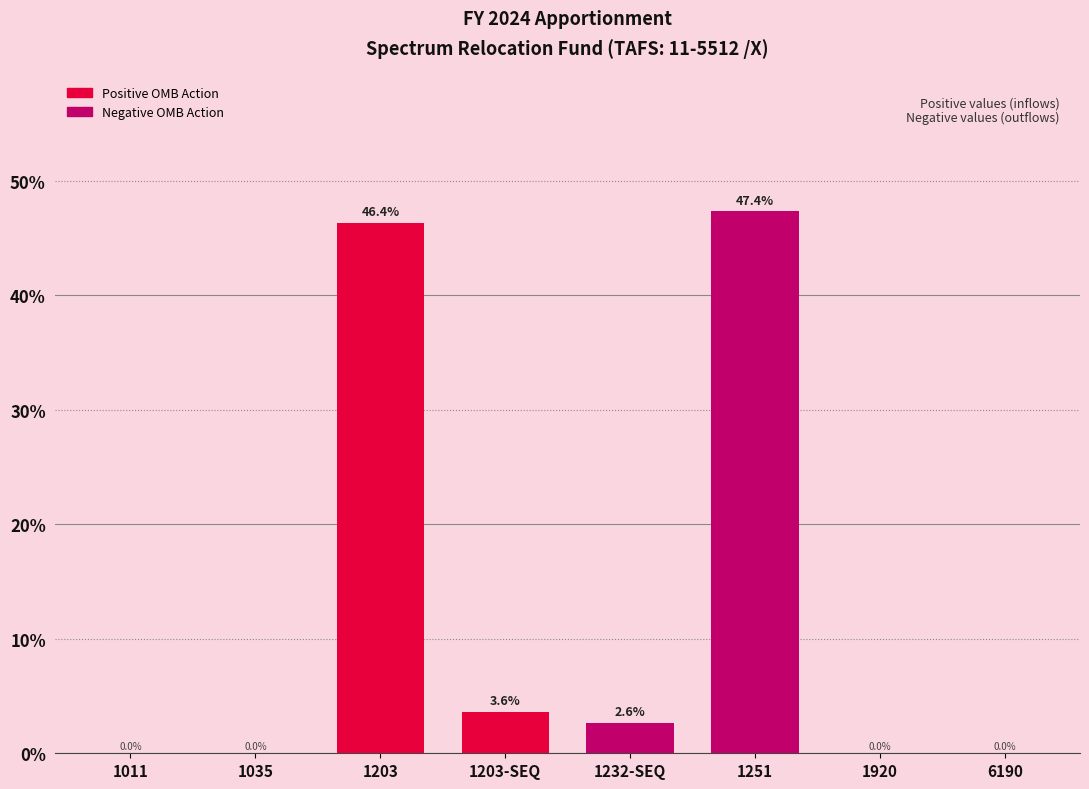

Where does the data first go above 2?

1203